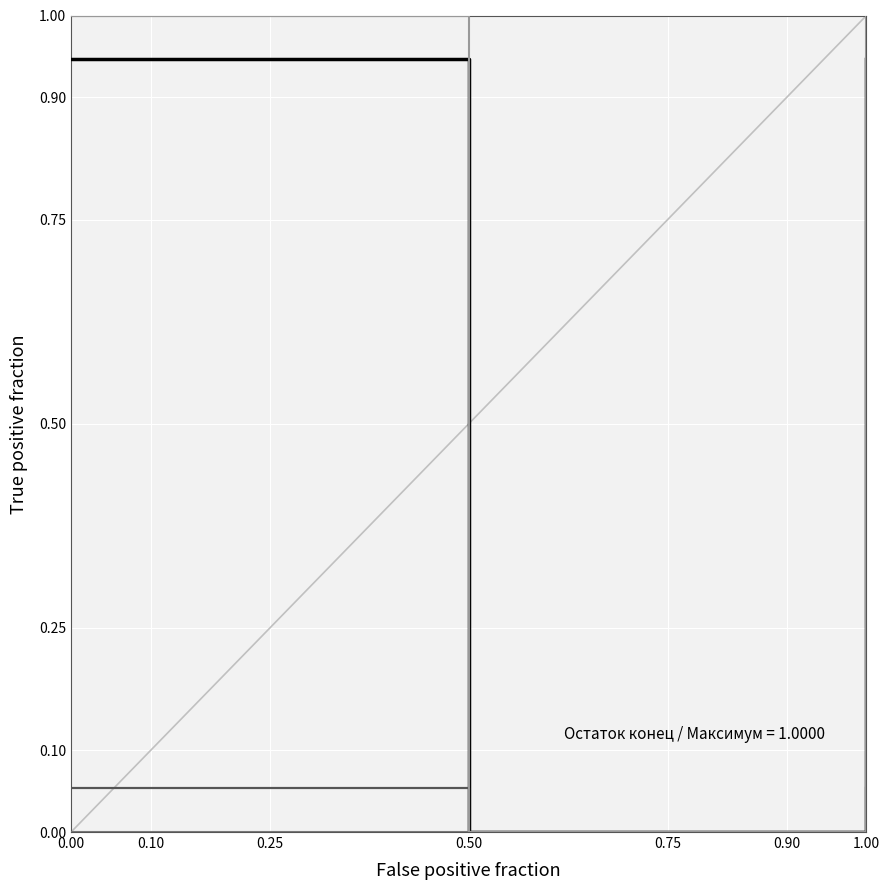

Does the chart have visible grid lines?

Yes